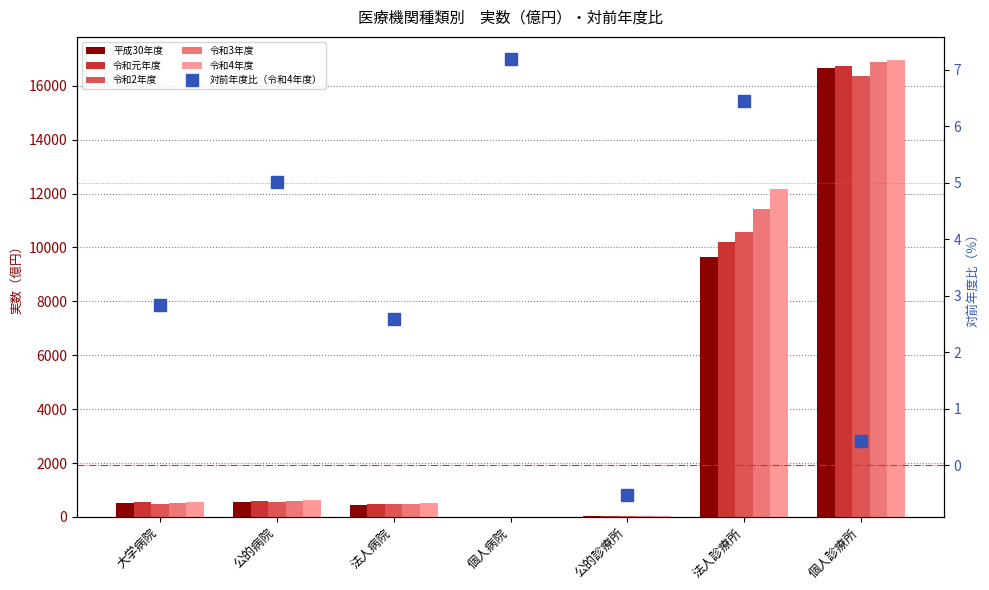

What is the value of the 令和元年度 bar at the 1st from the left?

541.6